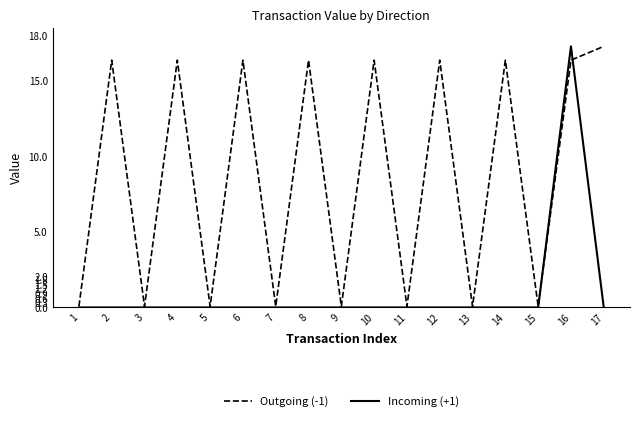

Is the value of Outgoing (-1) at 6 greater than the value of Incoming (+1) at 9?

Yes